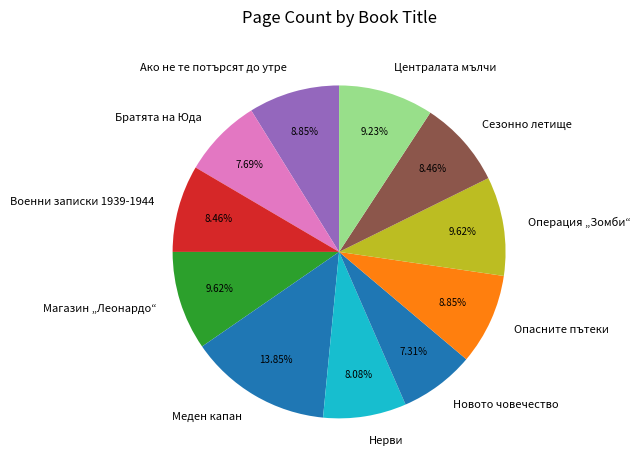

To the nearest percent, what percentage of the pie is Нерви?

8%